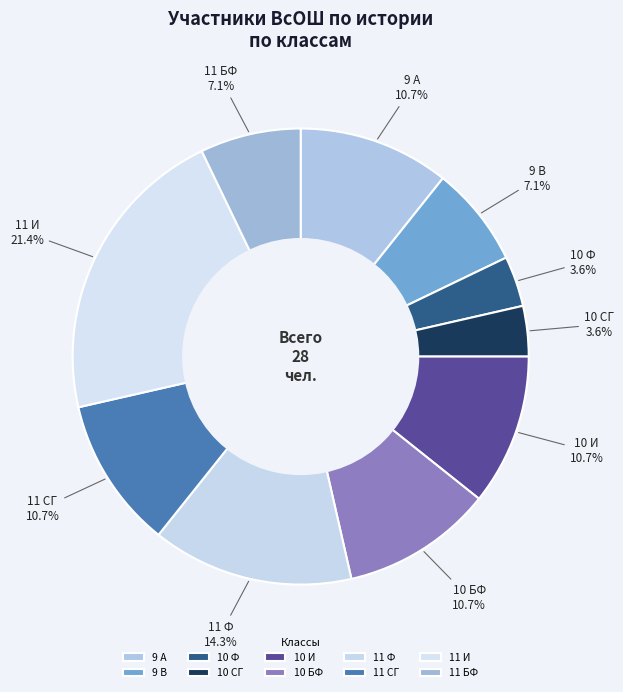

What is the ratio of the value at 11 СГ to the value at 10 БФ?

1.0